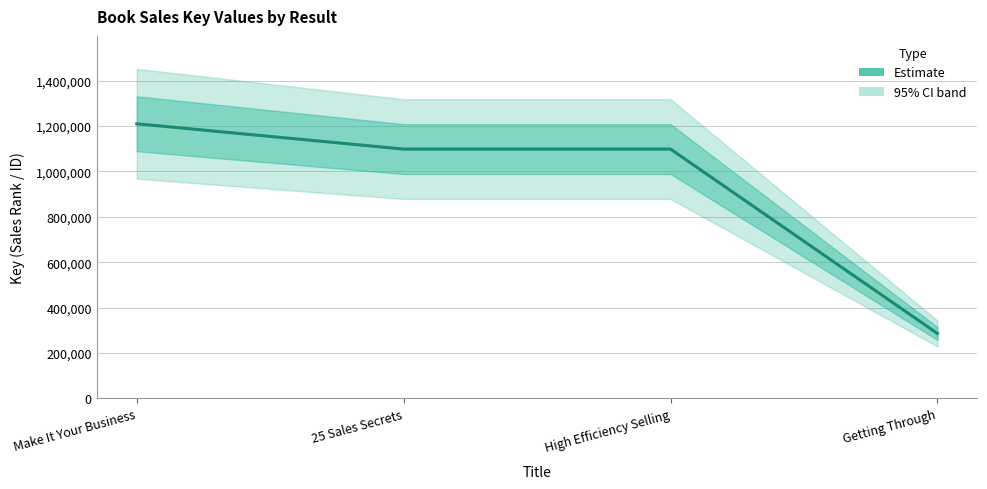

What is the average value?

923357